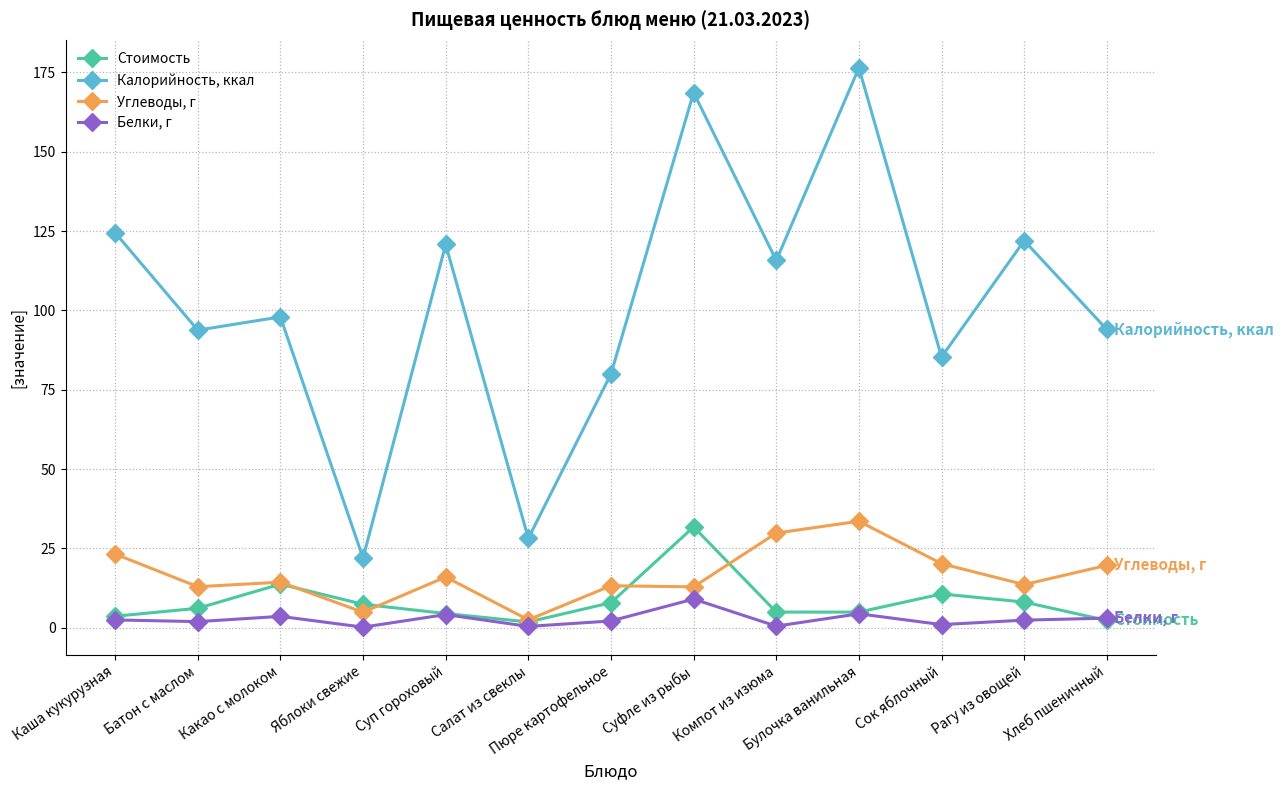

What position from the left is Пюре картофельное?

7